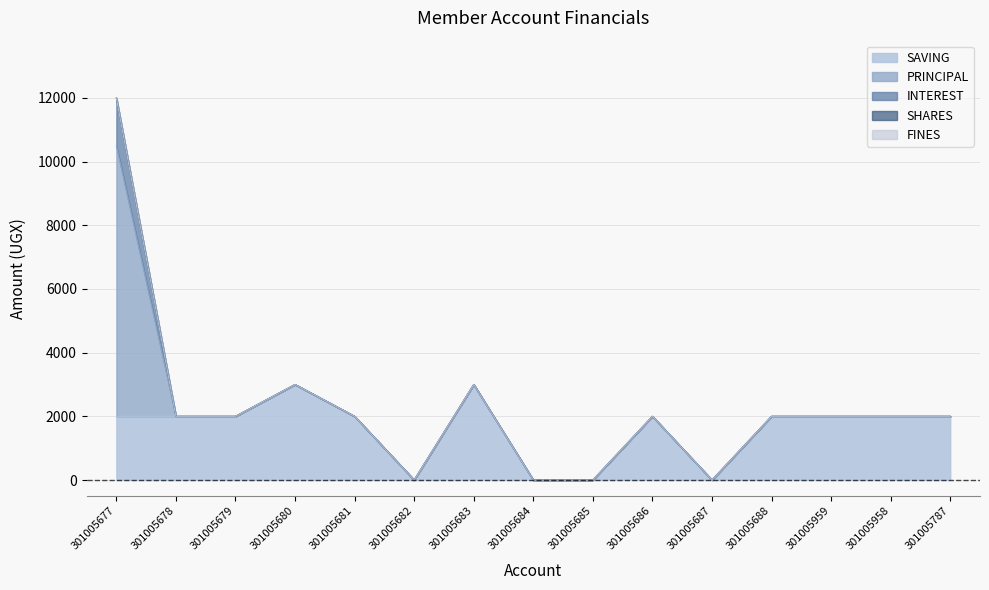

Which series has the widest spread of values?

PRINCIPAL